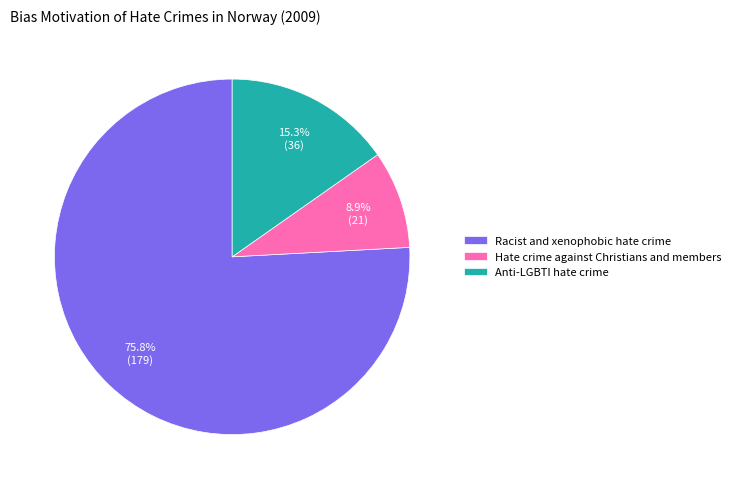

Does any single category account for the majority?

Yes